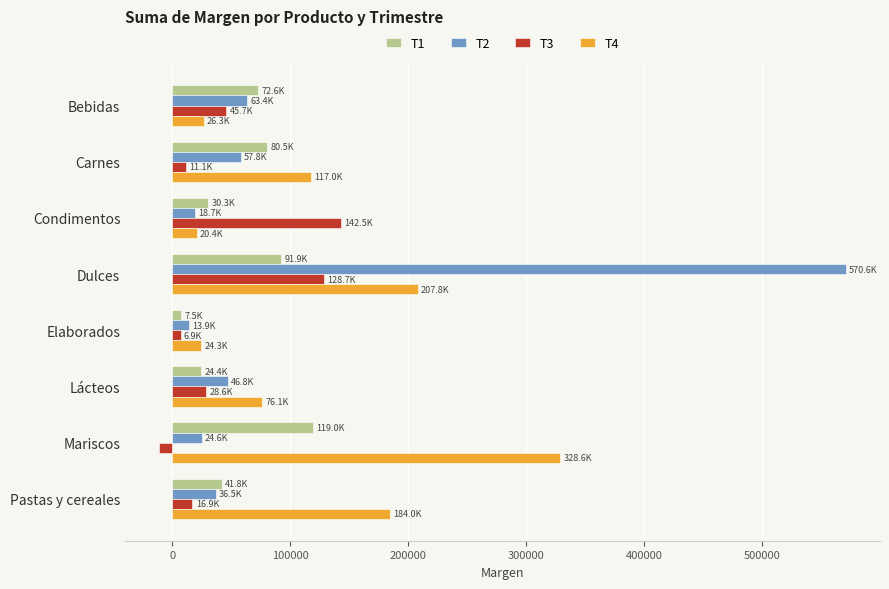

True or false: T2 has a value of 91937.0 at Bebidas.

False